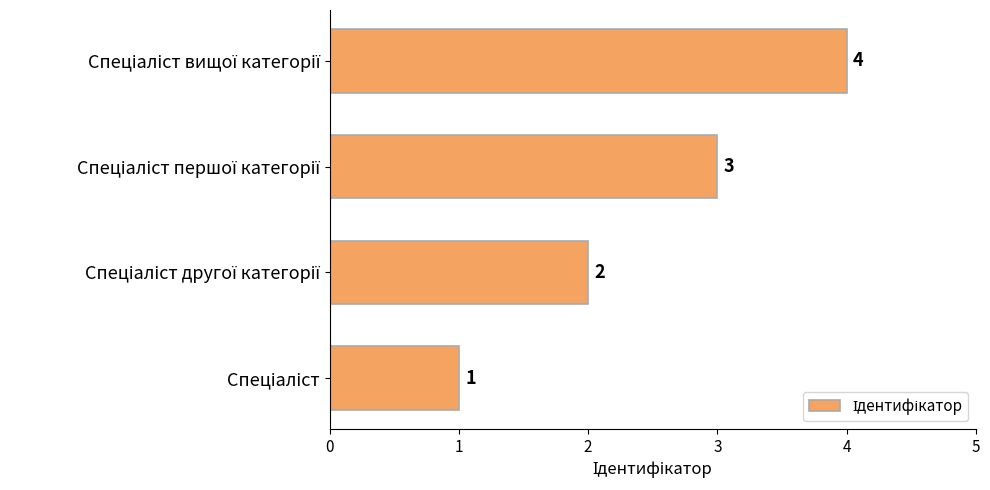

How many bars are there in total?

4